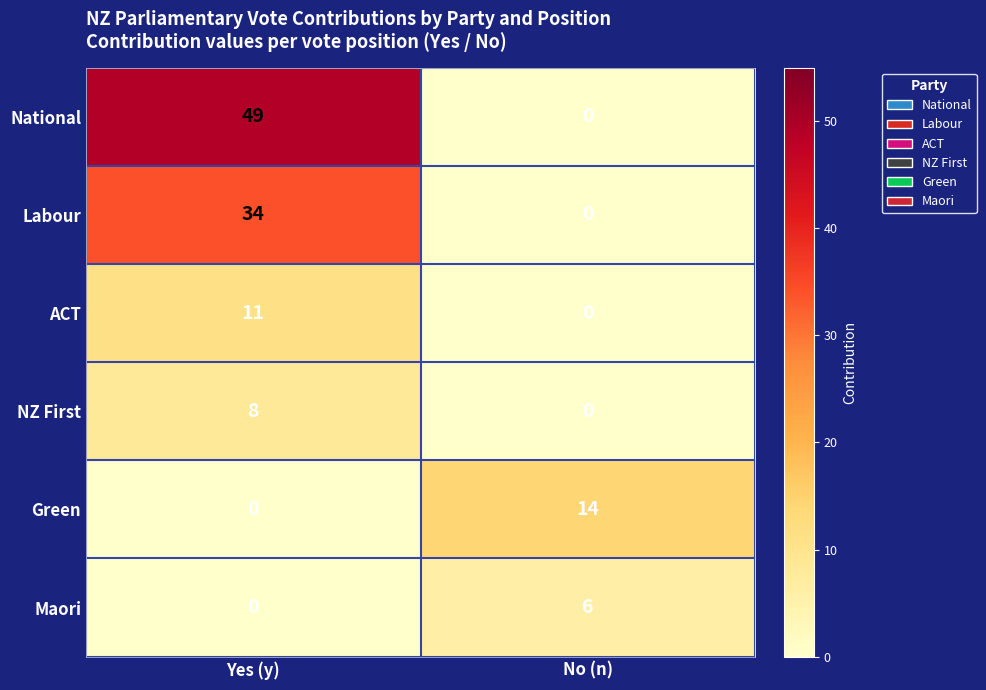

The National series shows 0 at No (n). True or false?

True